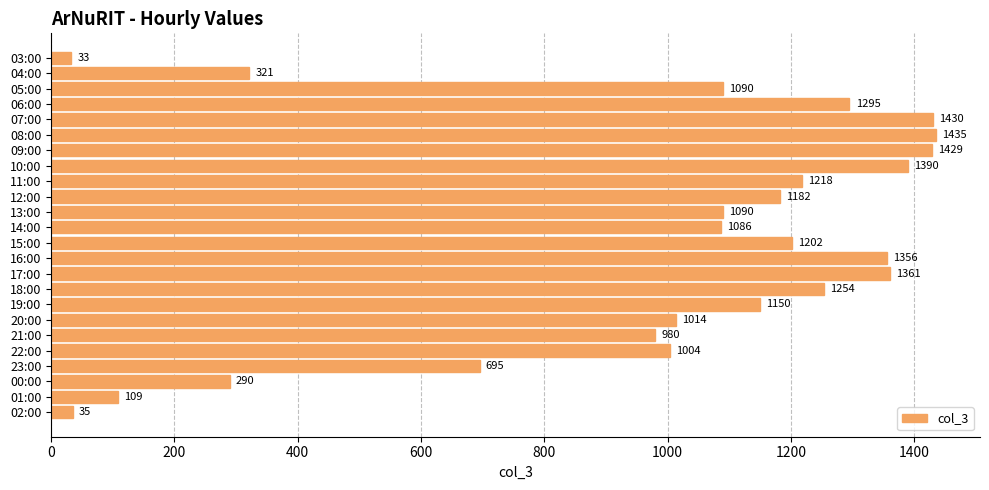

The chart shows a value of 321 at 04:00. True or false?

True